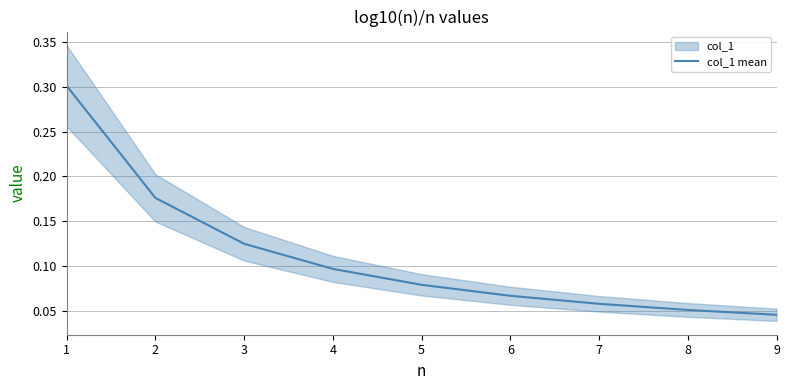

What is the sum of all values?

1.0